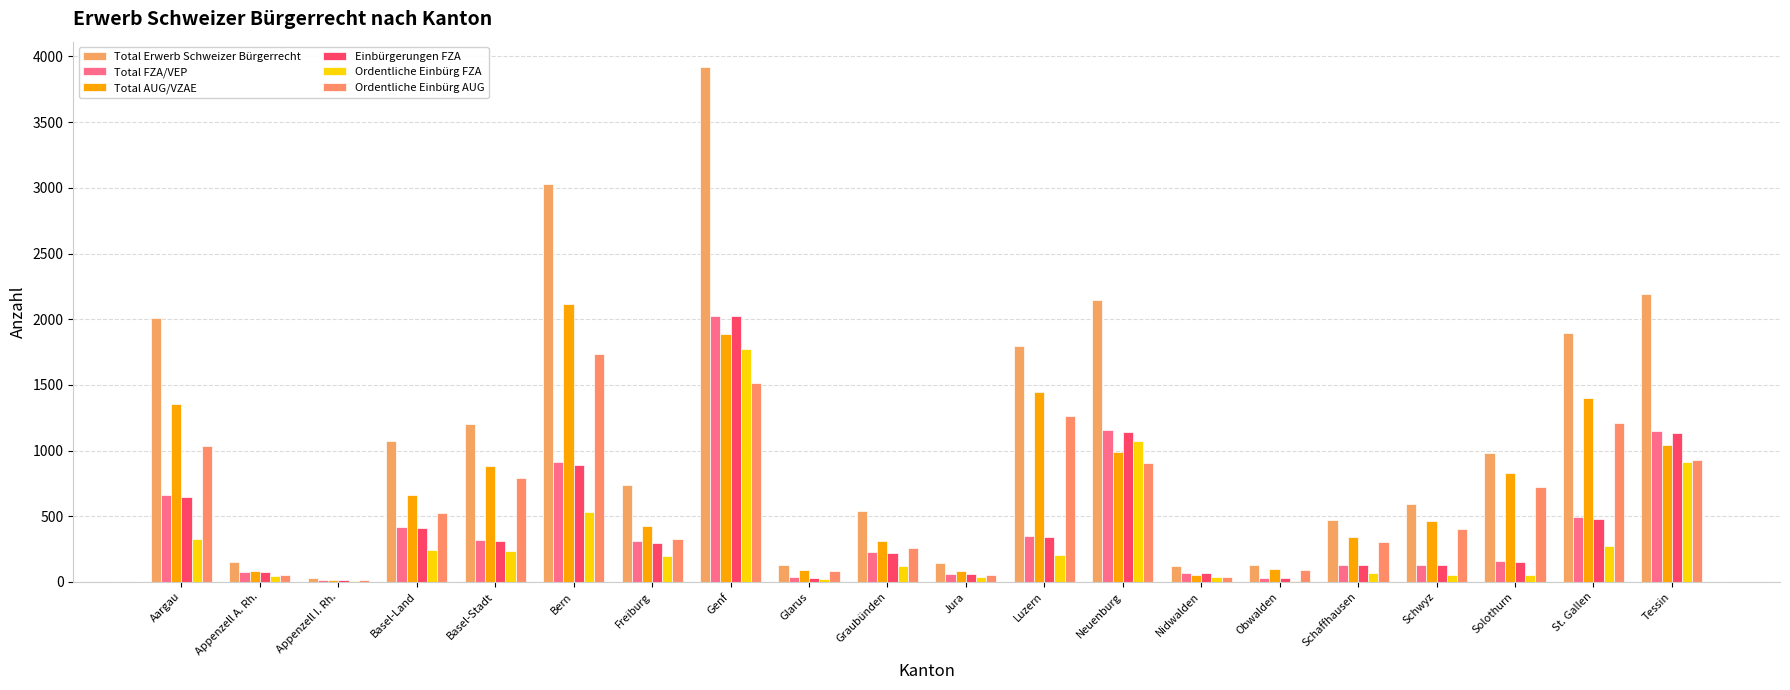

What is the sum of all Total FZA/VEP values?

8701